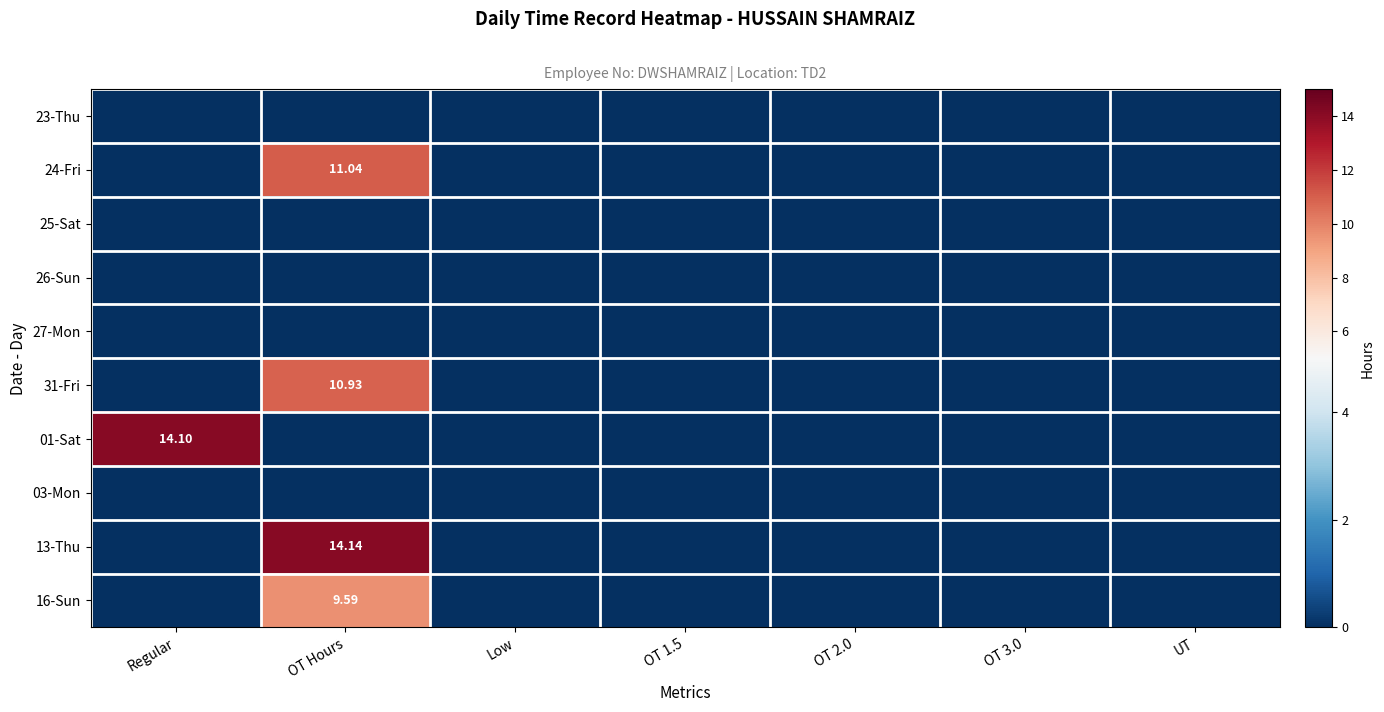

At how many categories does at least one series exceed 1?

2